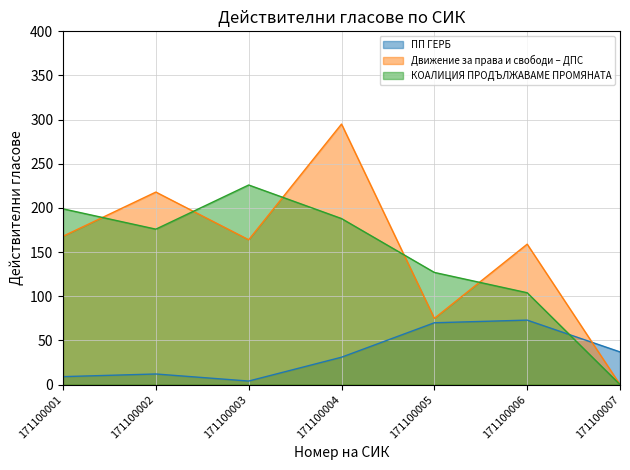

Which series has the largest range (max minus min)?

Движение за права и свободи – ДПС